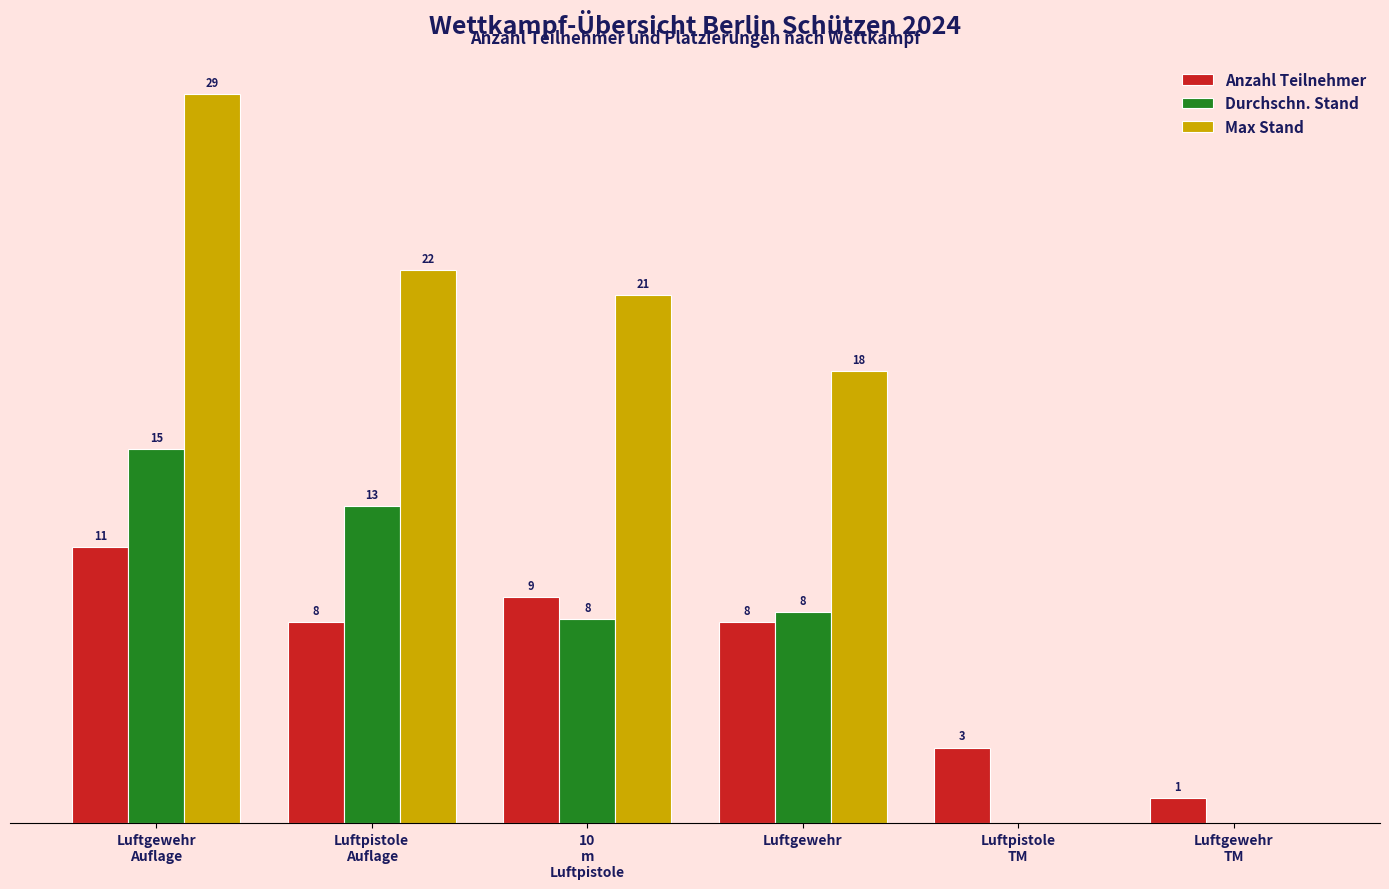

Which series has the largest total across all categories?

Max Stand